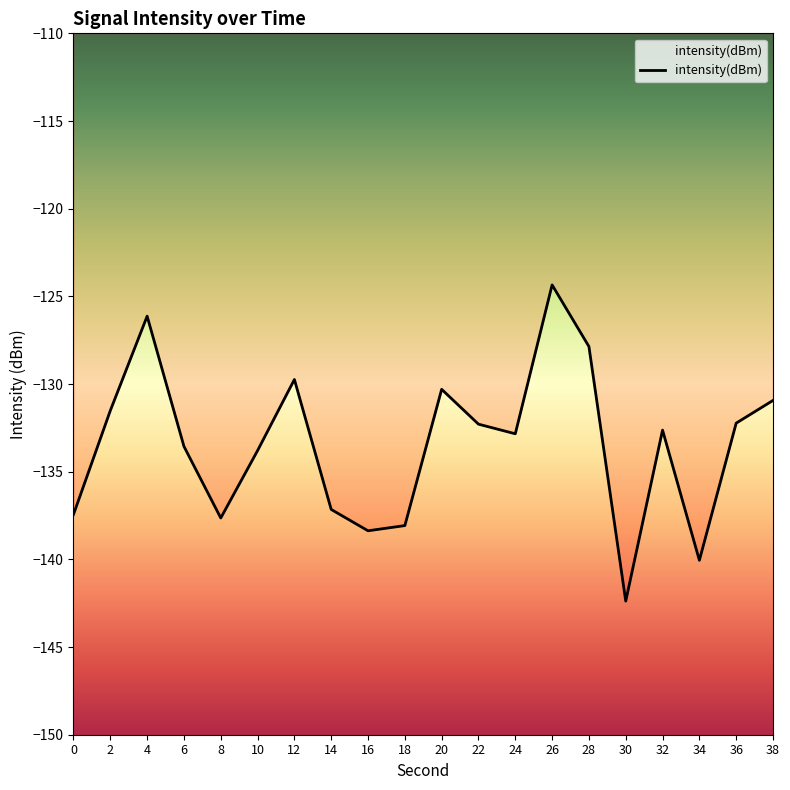

Is it true that the value at 36 is -66.1?

False